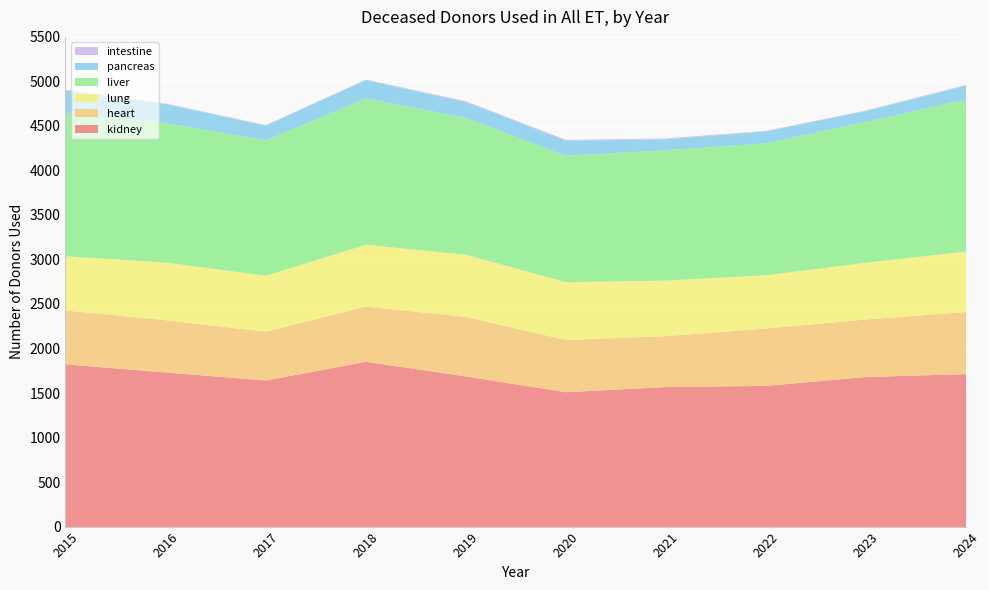

At 2017, list the series in order from largest to smallest.

kidney, liver, lung, heart, pancreas, intestine